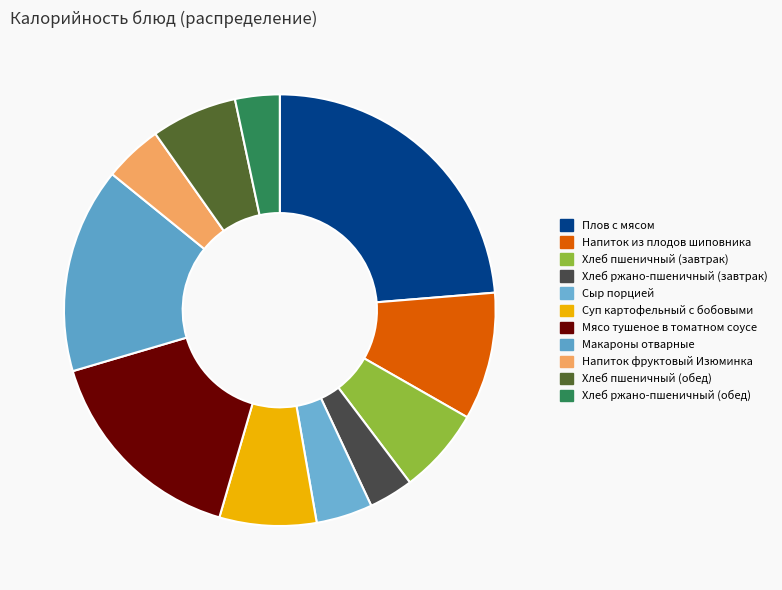

Does Хлеб пшеничный (завтрак) account for over 50% of the chart?

No